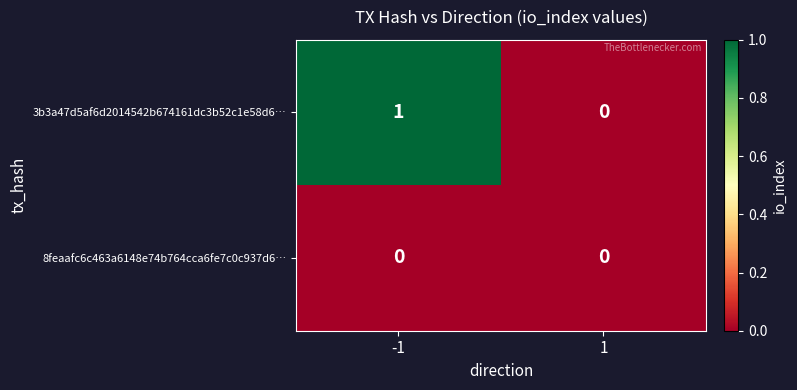

The value of 8feaafc6c463a6148e74b764cca6fe7c0c937d6… at 1 is 0. True or false?

True